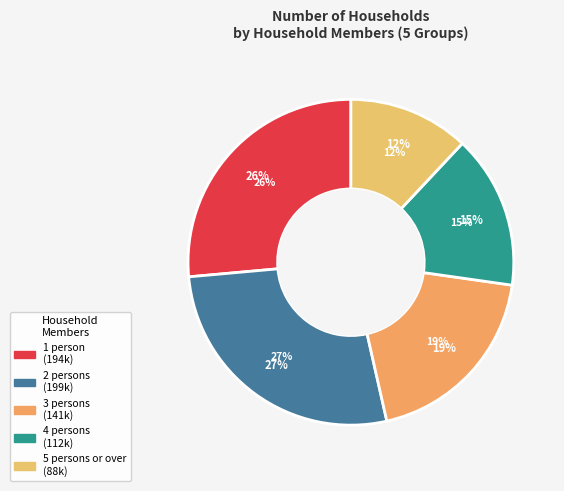

What is the change in value from 1 person to 3 persons?

-53000